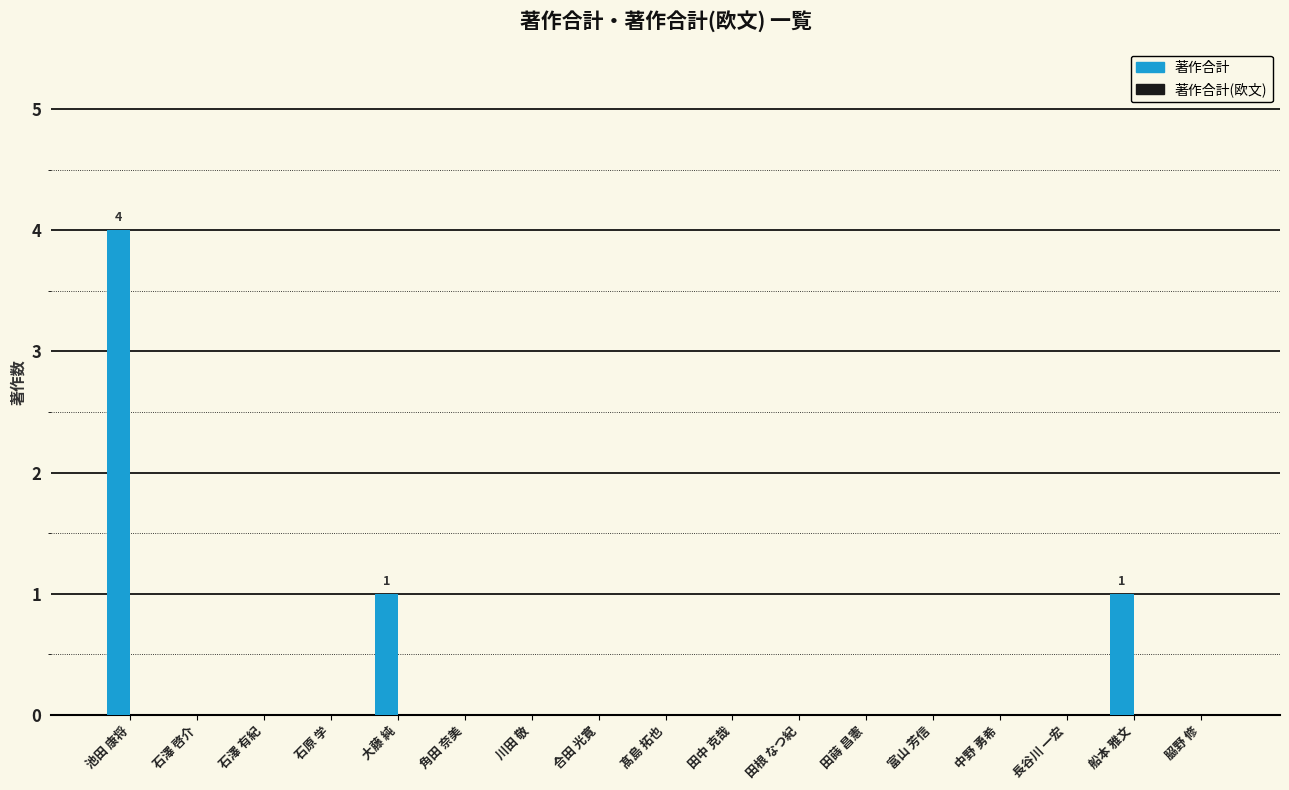

What is the sum of all values?

6